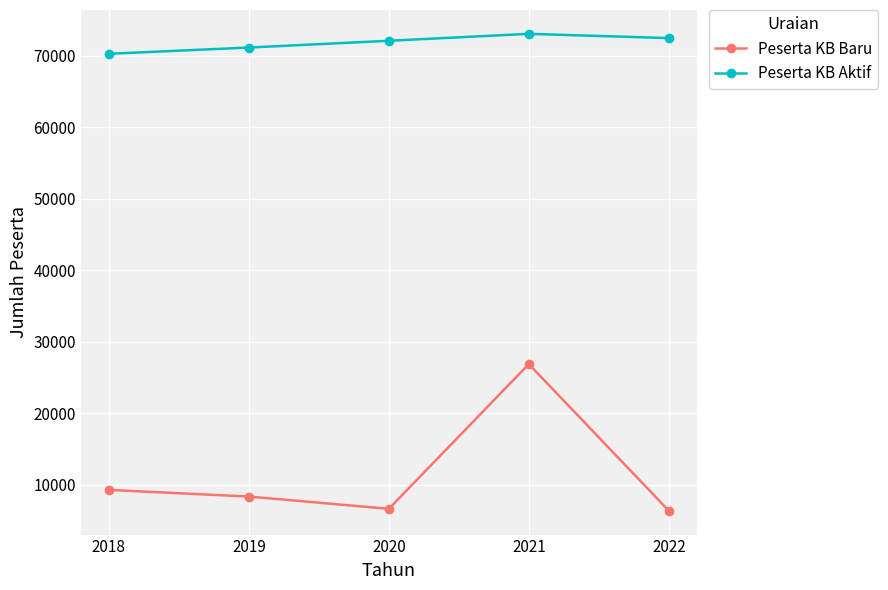

What is the value of the Peserta KB Baru point at the 4th from the left?

26853